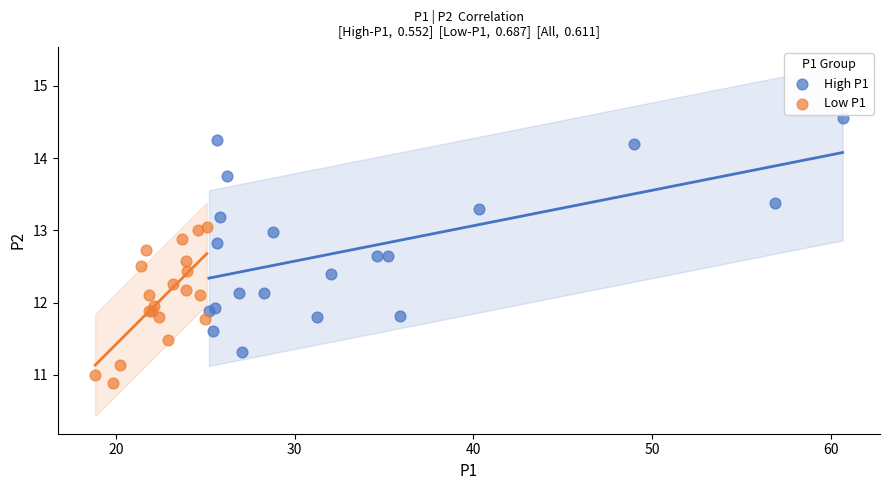

Which series has the largest Y range (max minus min)?

High P1